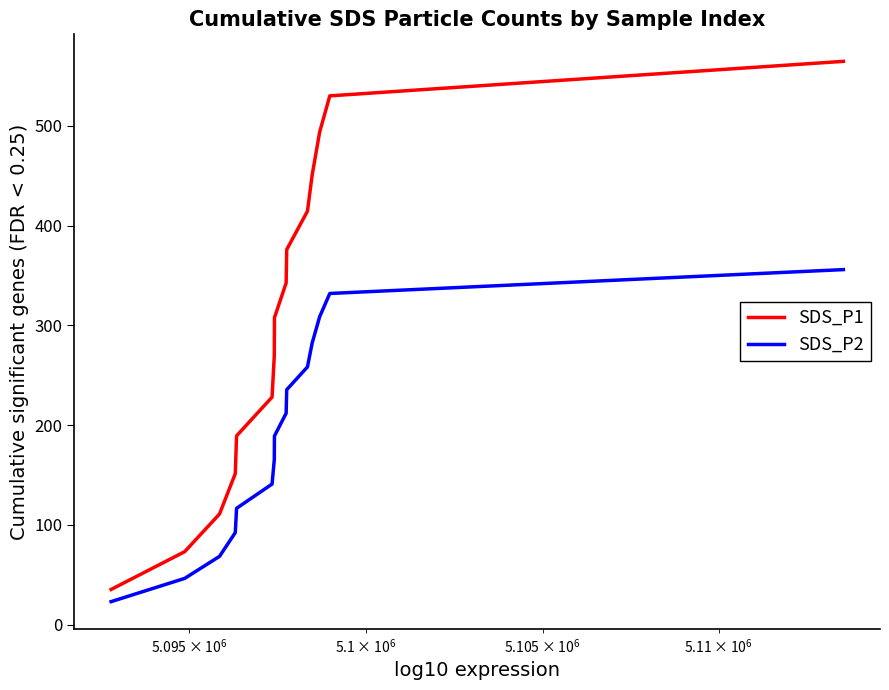

What is the sum of all SDS_P2 values?

2828.0